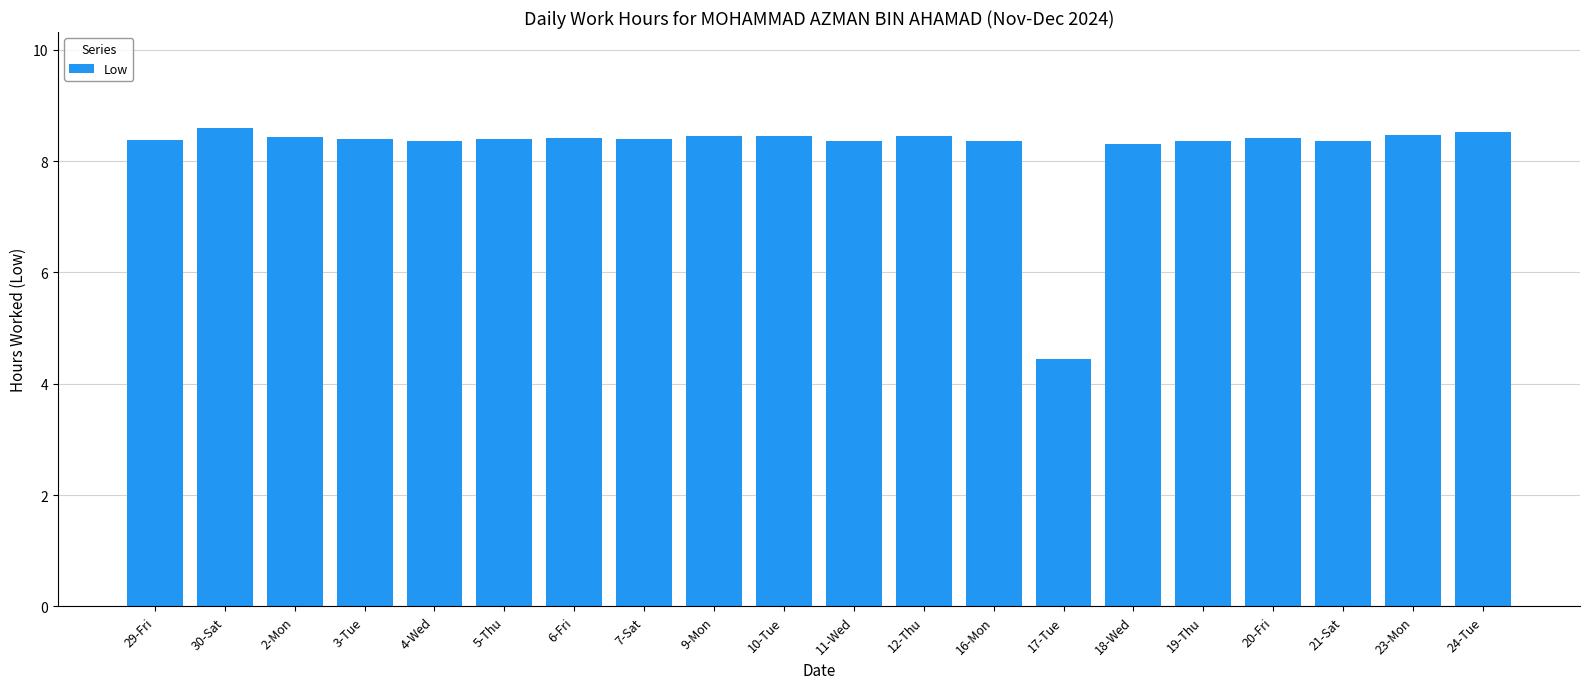

What is the difference between the maximum and minimum values?

4.2